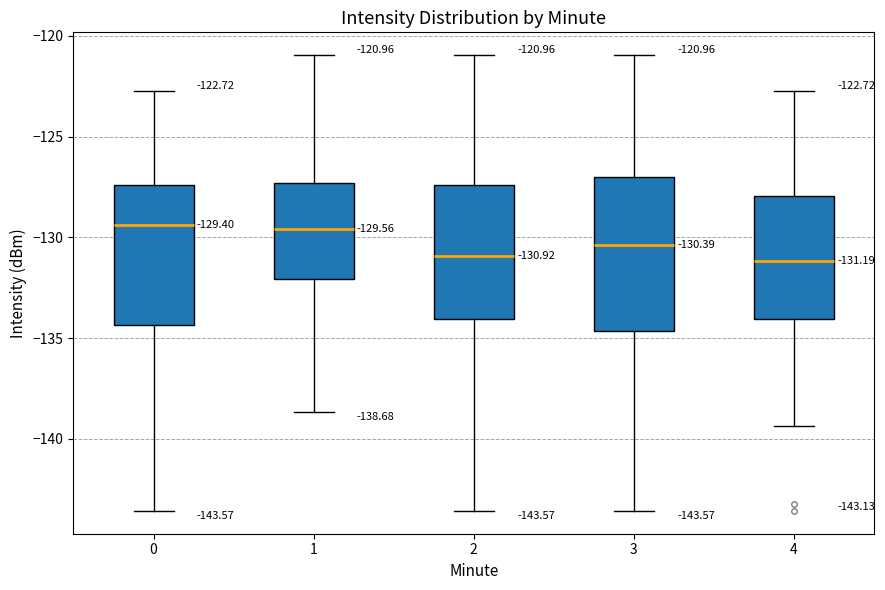

Which box is the tallest, from its lower edge to its upper edge?

3